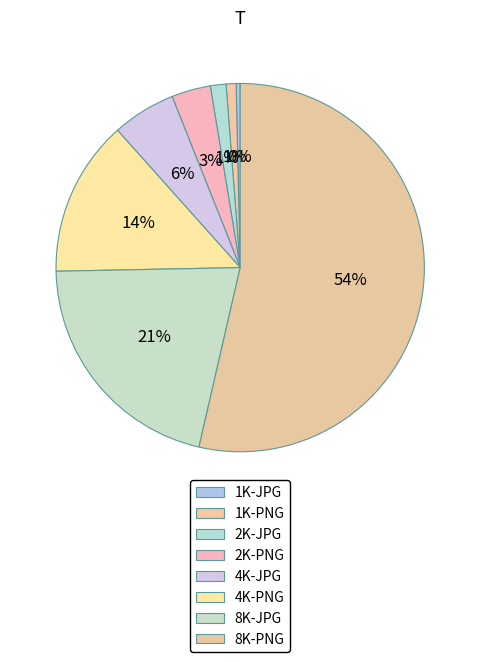

The 8K-JPG slice represents 13% of the pie. True or false?

False